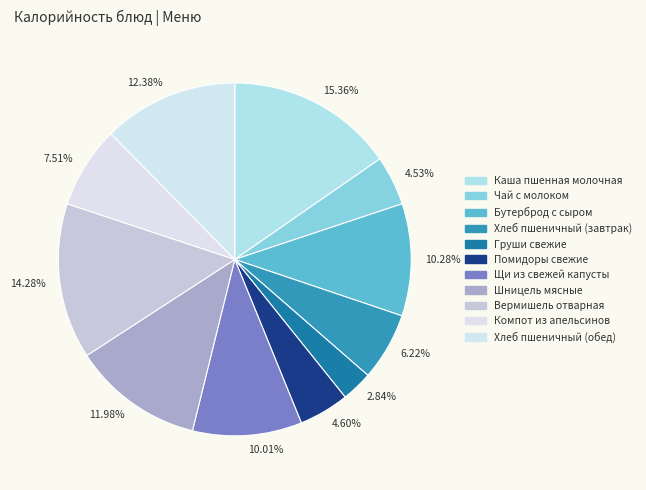

Is there a majority slice in this chart?

No